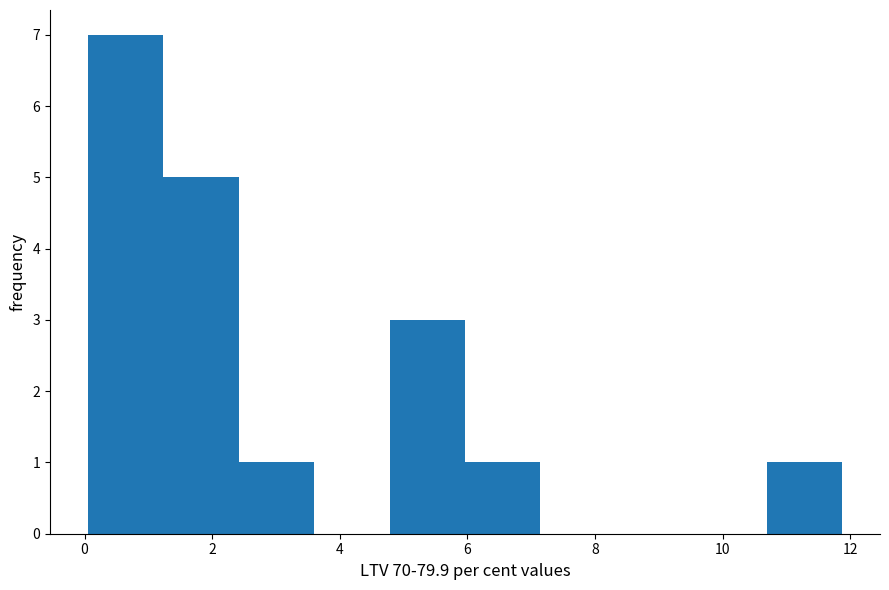

What is the height of the bar covering 4.8 to 6.0 on the x-axis? Neither the bar edges nor the heights are printed on the chart, so give them approximately, as read against the axes.

3